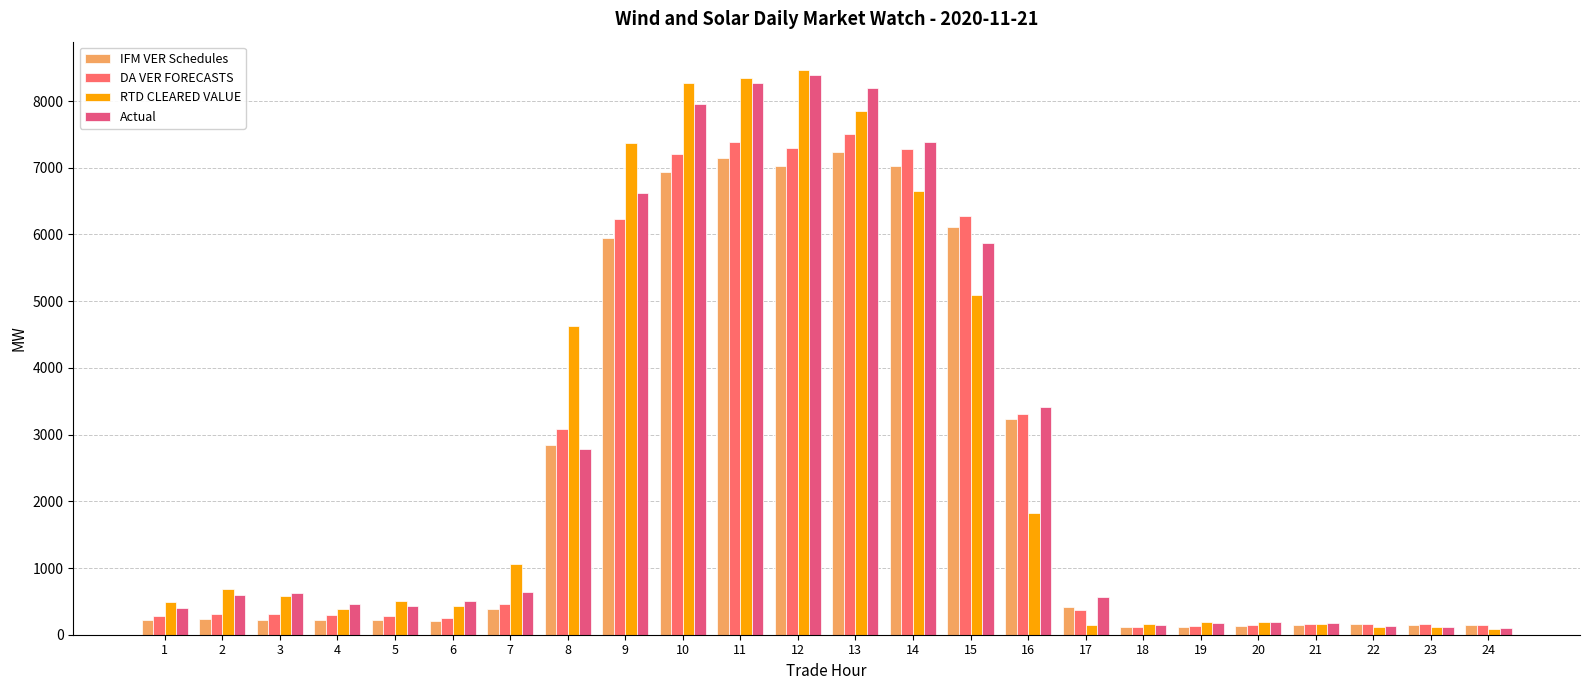

Rank the series at 20 from highest to lowest value.

RTD CLEARED VALUE, Actual, DA VER FORECASTS, IFM VER Schedules